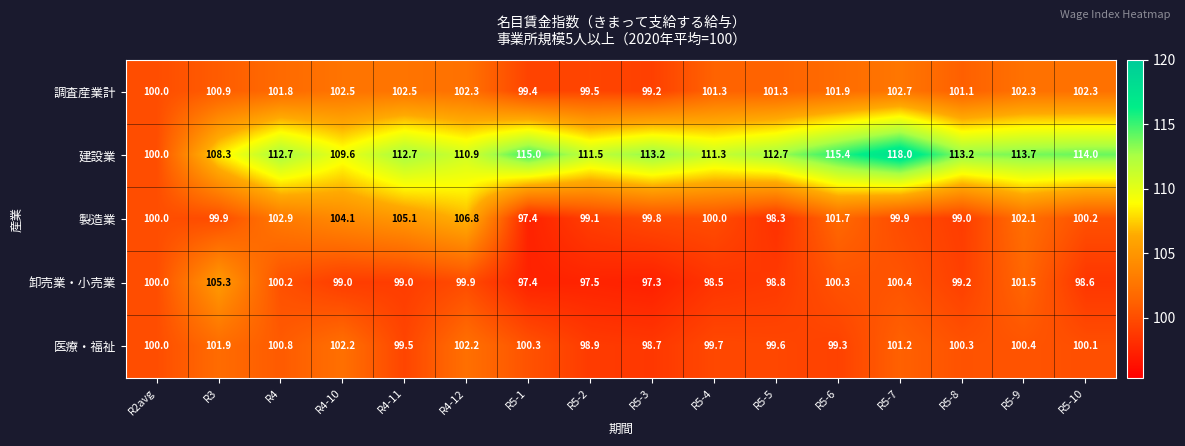

What is the sum of the 調査産業計 values at R5-6 and R4-11?

204.4